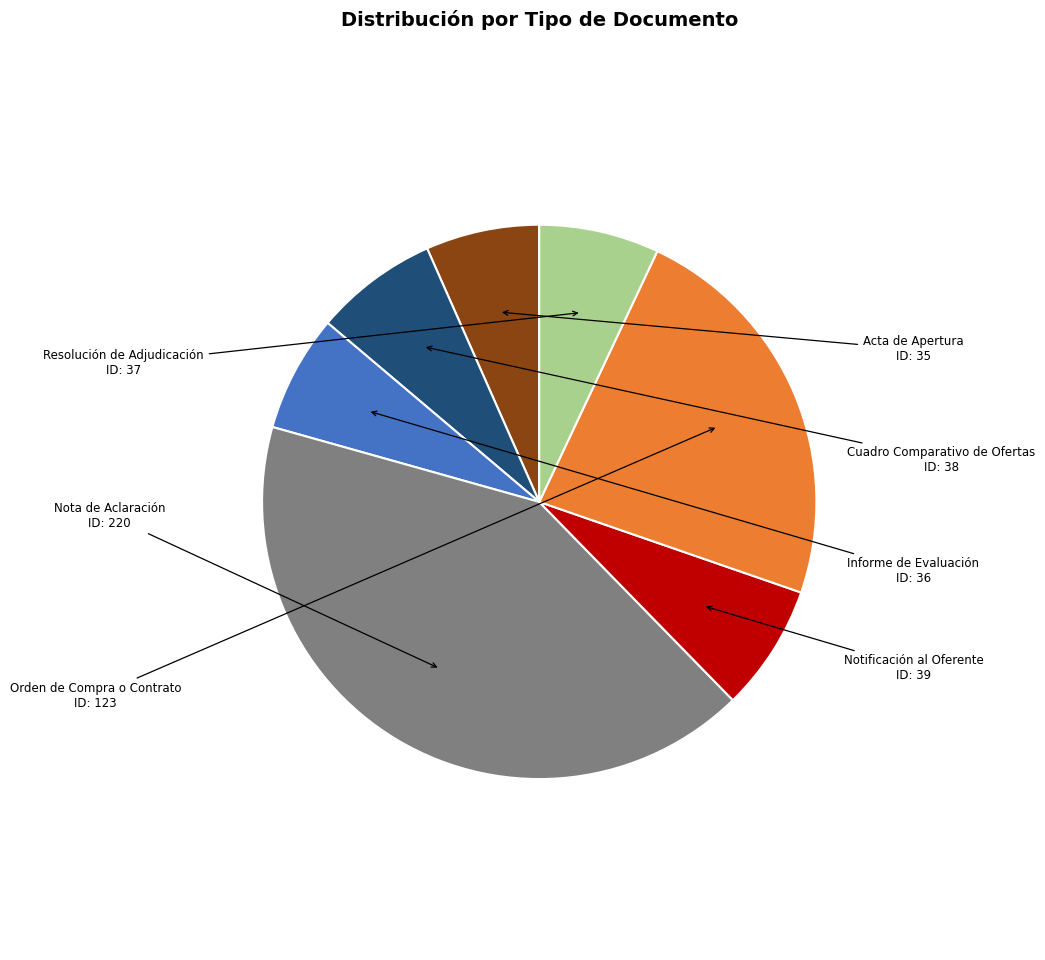

The Resolución de Adjudicación slice represents 1% of the pie. True or false?

False